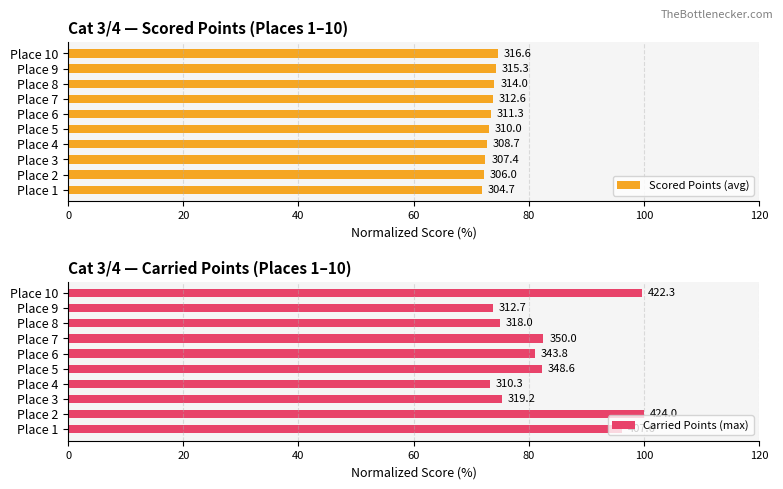

How many data points does each series have?

10